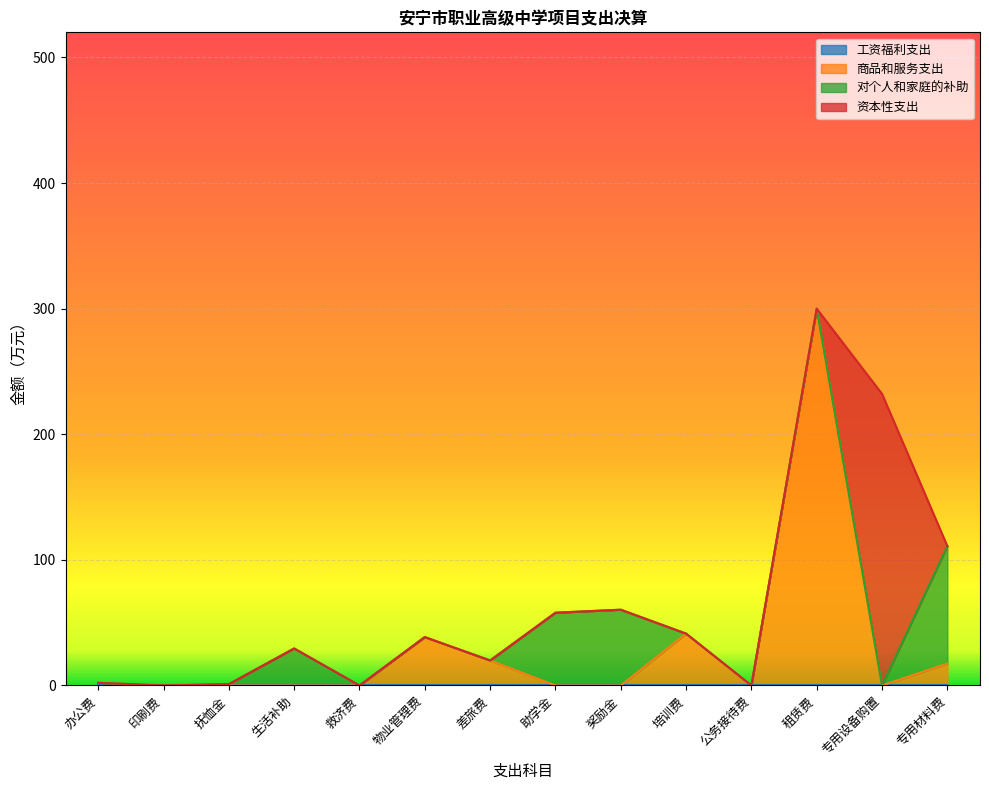

True or false: 商品和服务支出 and 工资福利支出 intersect in this chart.

False